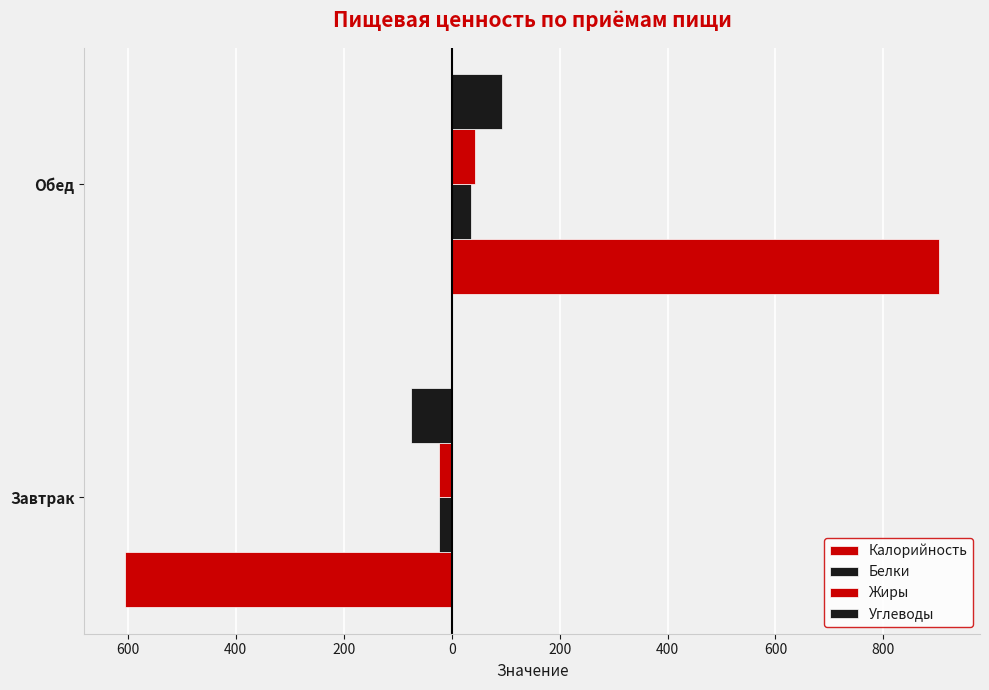

What is the value of the Белки bar at the 1st from the left?

-24.1